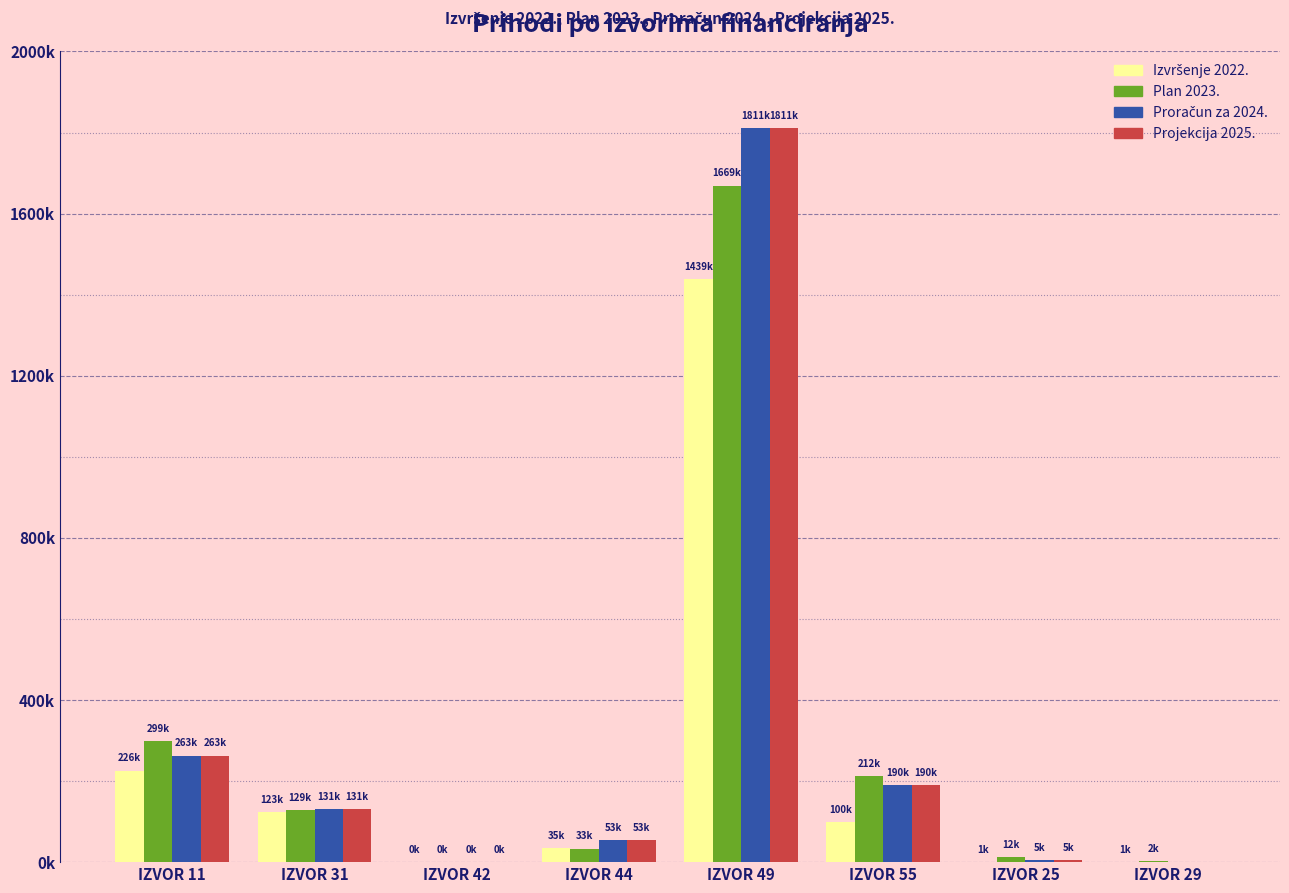

Which has a higher value, IZVOR 44 or IZVOR 55?

IZVOR 55